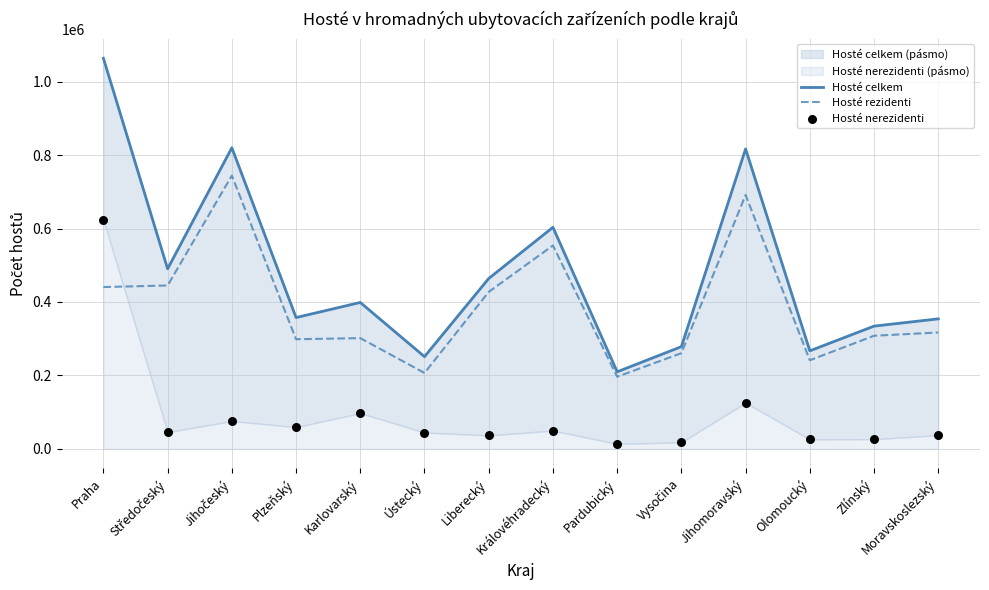

At which category is the sum across all series the highest?

Praha